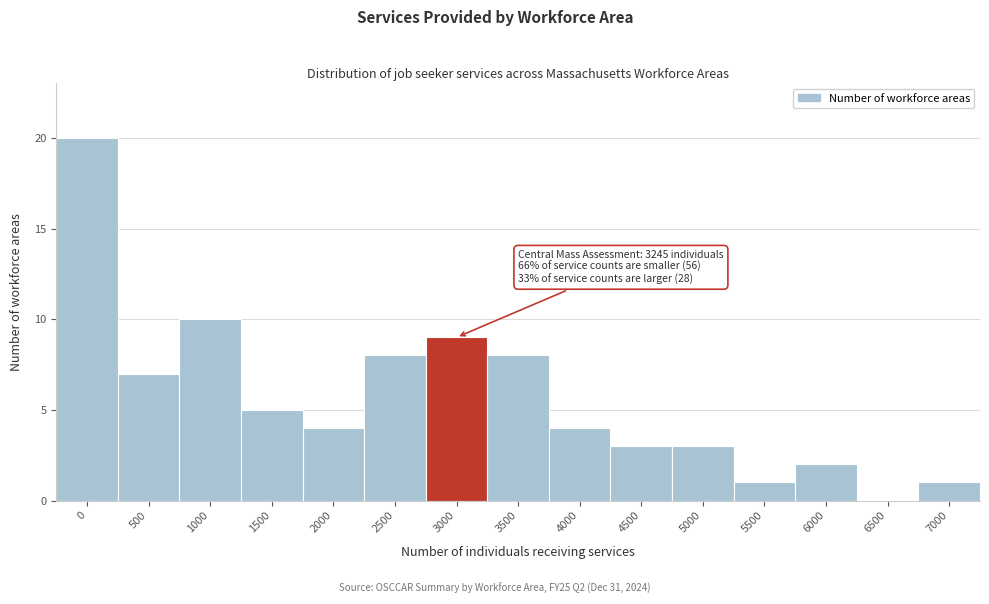

Reading right to left, transcribe all the data shown in this chart.

7000=1	6500=0	6000=2	5500=1	5000=3	4500=3	4000=4	3500=8	3000=9	2500=8	2000=4	1500=5	1000=10	500=7	0=20